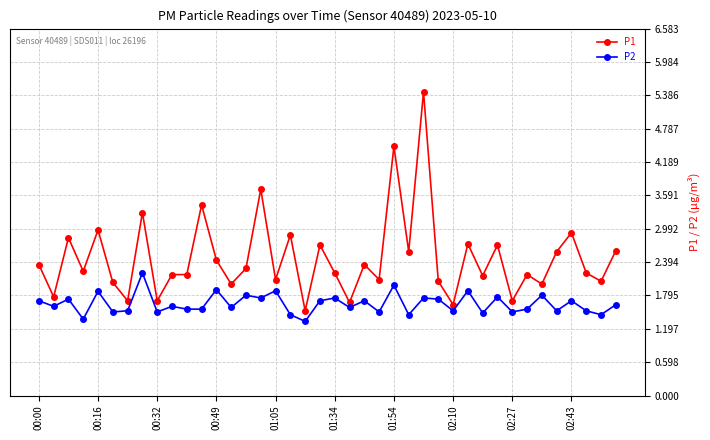

Which series has the largest range (max minus min)?

P1